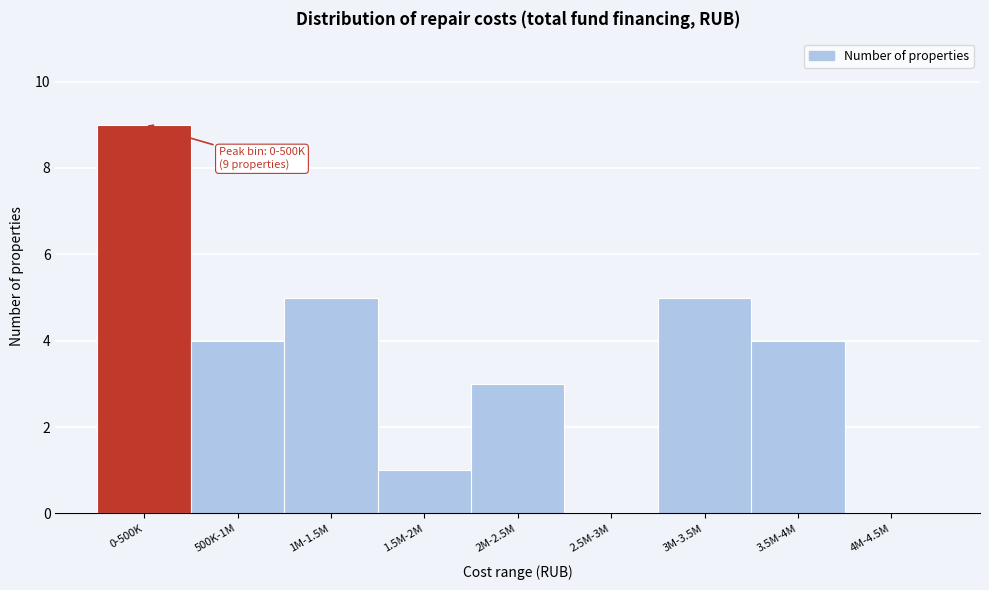

Reading right to left, what are all the values shown in this chart?

4M-4.5M=0	3.5M-4M=4	3M-3.5M=5	2.5M-3M=0	2M-2.5M=3	1.5M-2M=1	1M-1.5M=5	500K-1M=4	0-500K=9